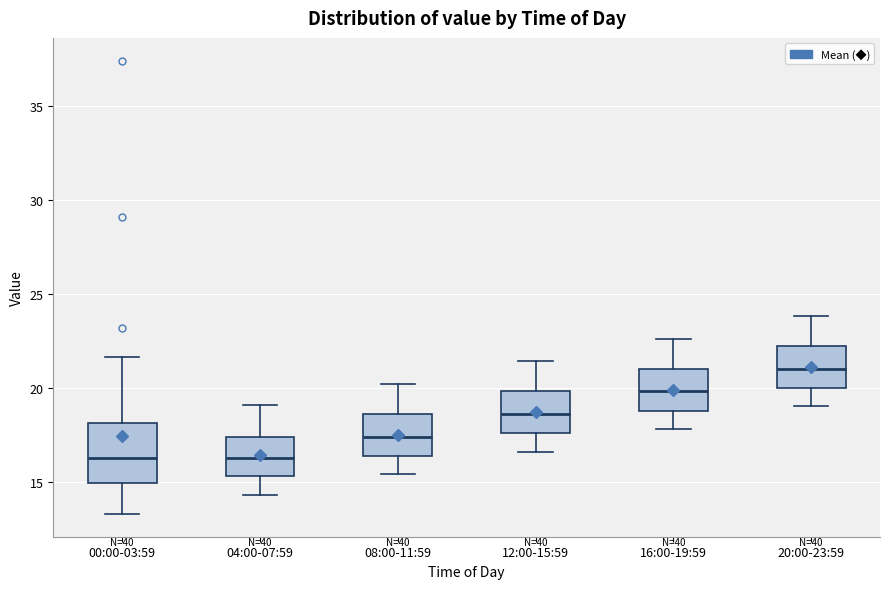

Which box is the tallest, from its lower edge to its upper edge?

00:00-03:59